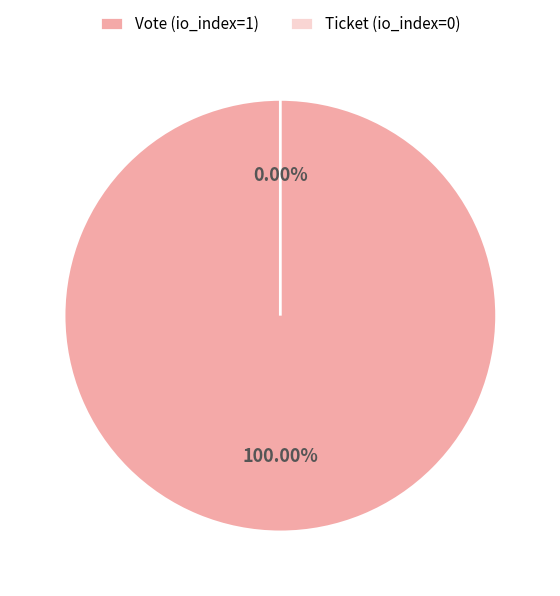

Combined, do Vote (io_index=1) and Ticket (io_index=0) account for over 50%?

Yes